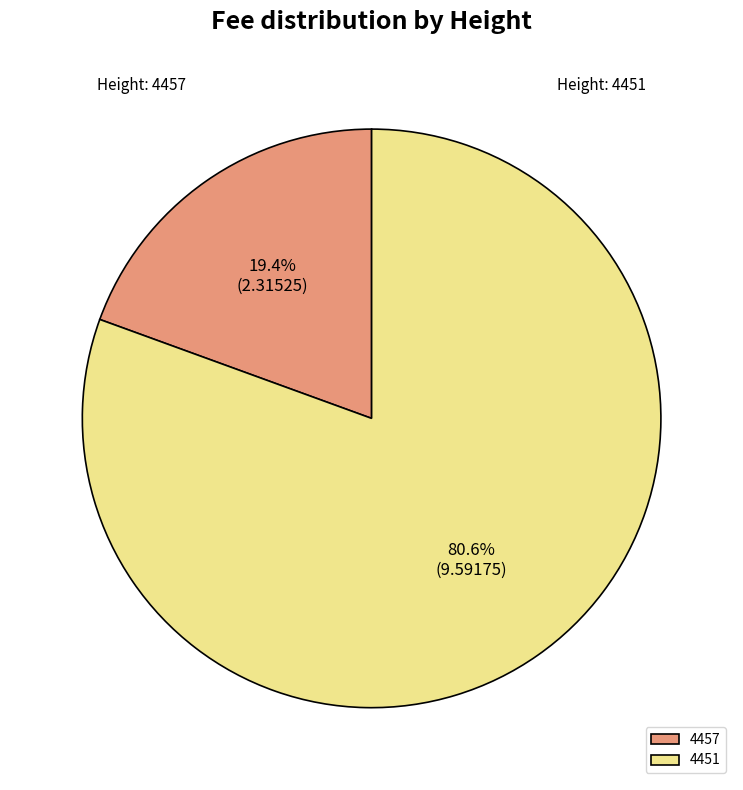

The 4457 slice represents 19% of the pie. True or false?

True